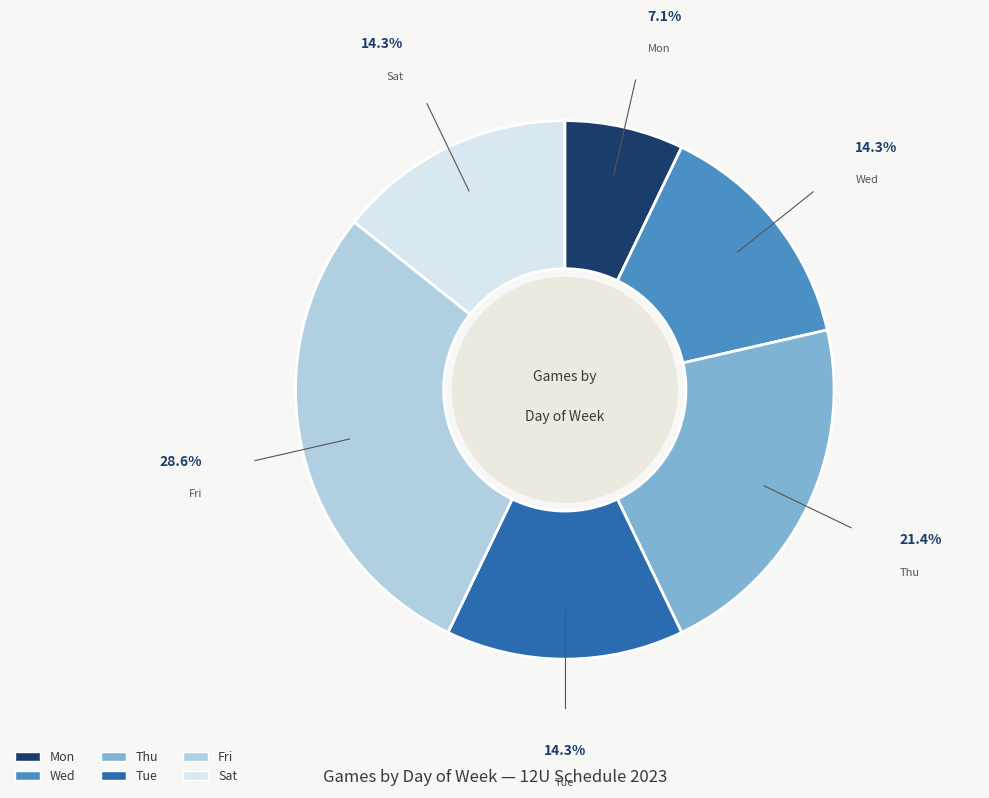

The Tue slice represents 6% of the pie. True or false?

False